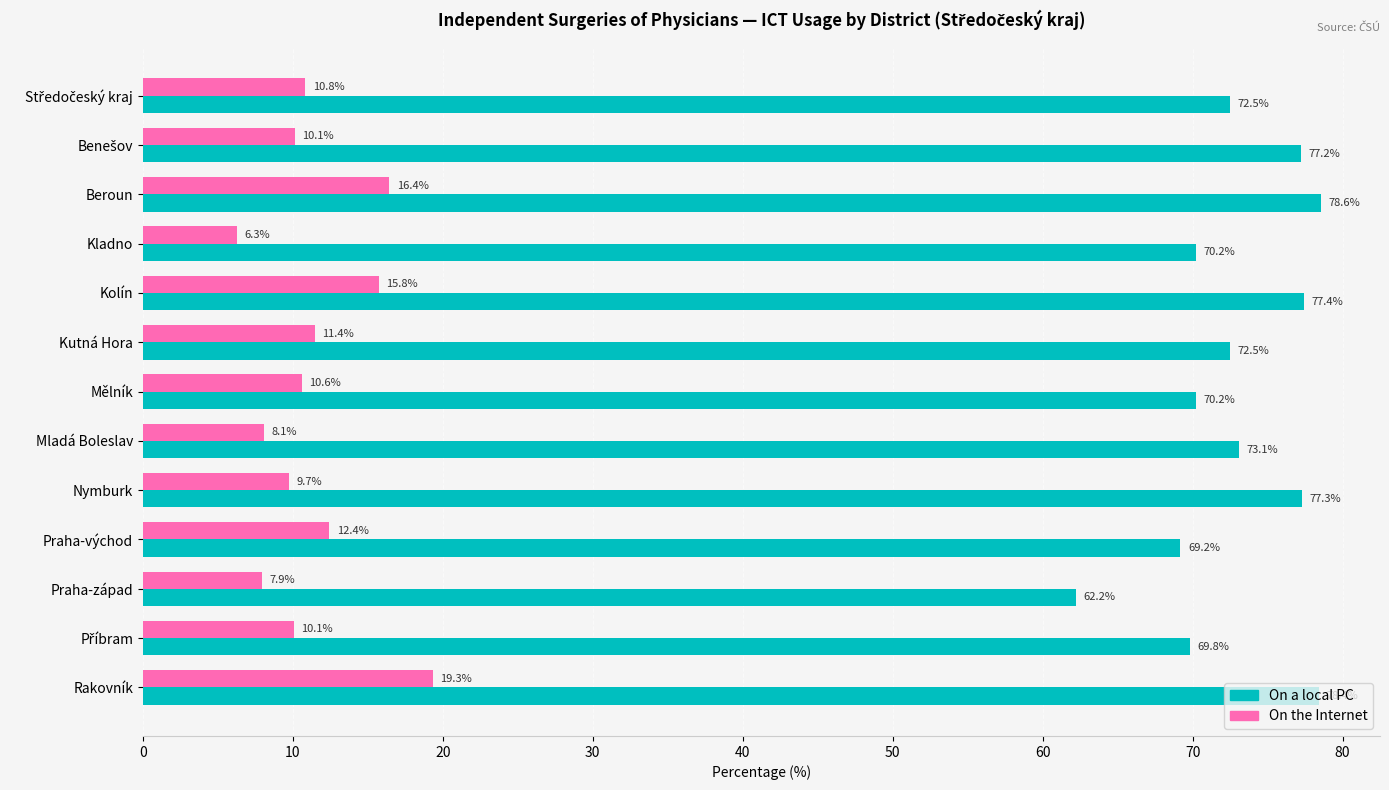

At which category is the sum across all series the highest?

Rakovník